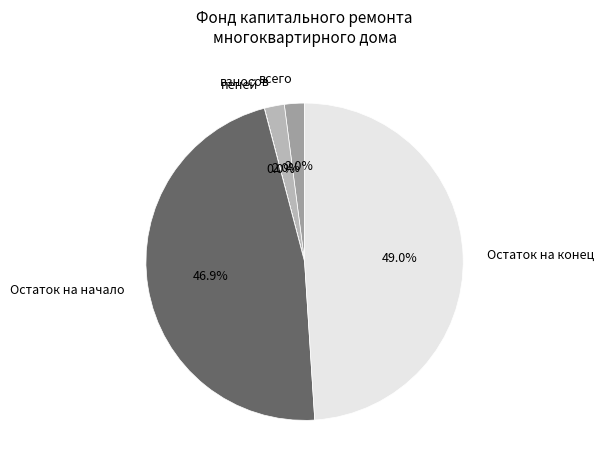

The Остаток на конец slice represents 49% of the pie. True or false?

True